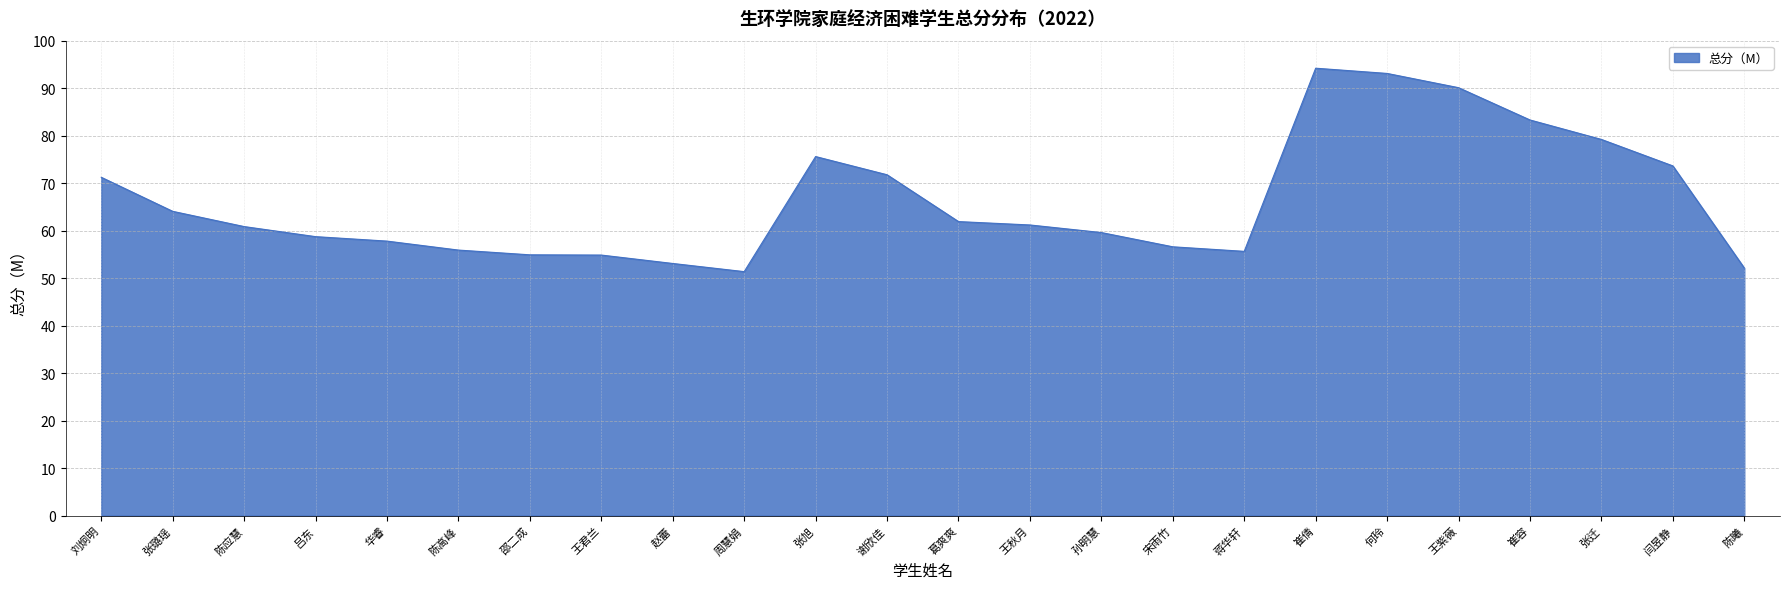

What is the difference between the maximum and minimum values?

42.8